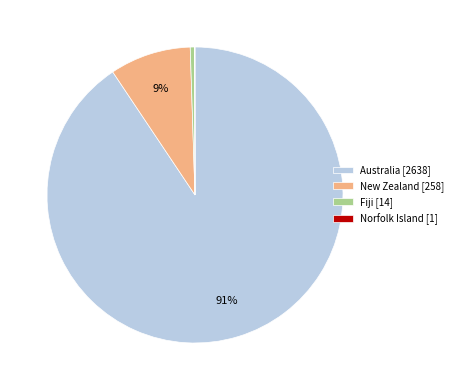

To the nearest percent, what is the average slice percentage?

25%